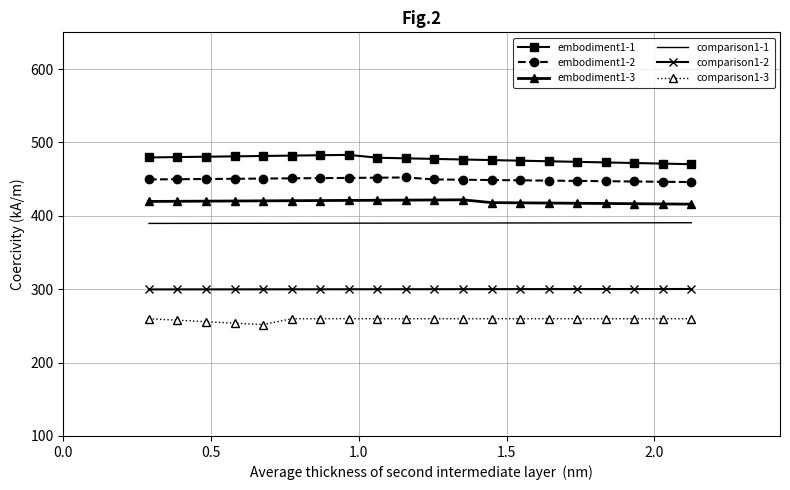

True or false: comparison1-2 and embodiment1-1 cross at least once.

False